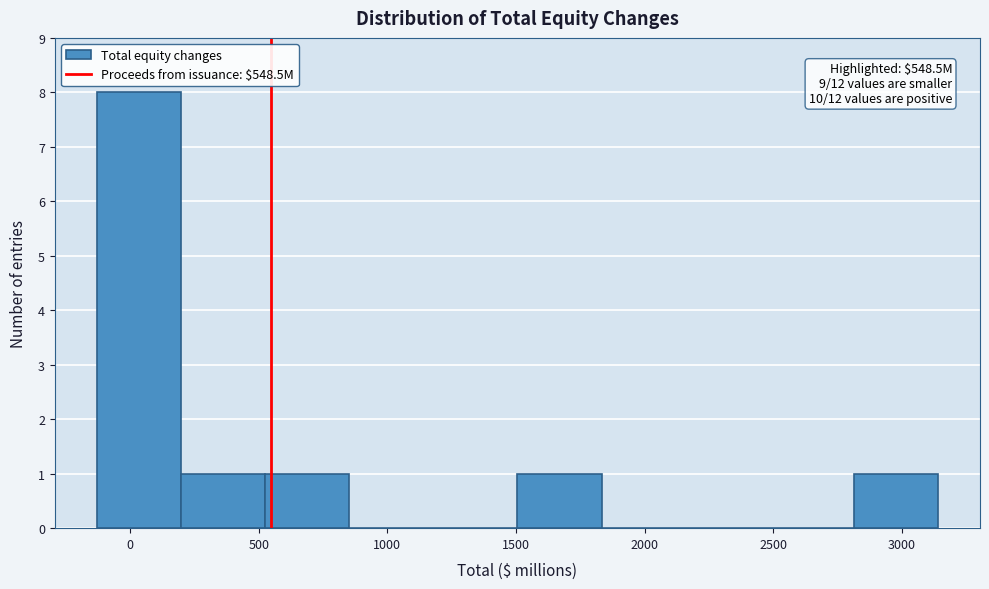

Which range on the x-axis has the tallest bar?

-150 to 200